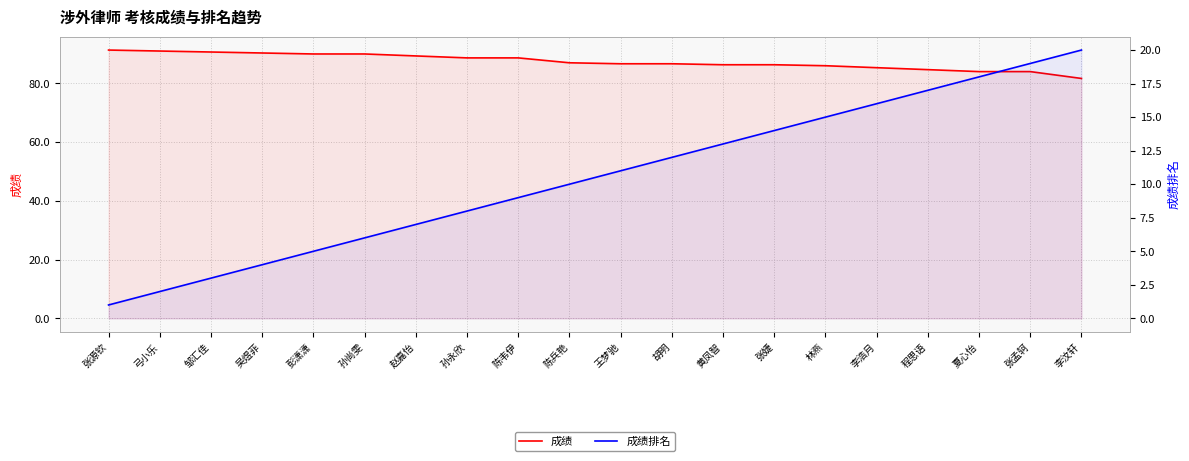

True or false: 成绩 and 成绩排名 cross at least once.

False